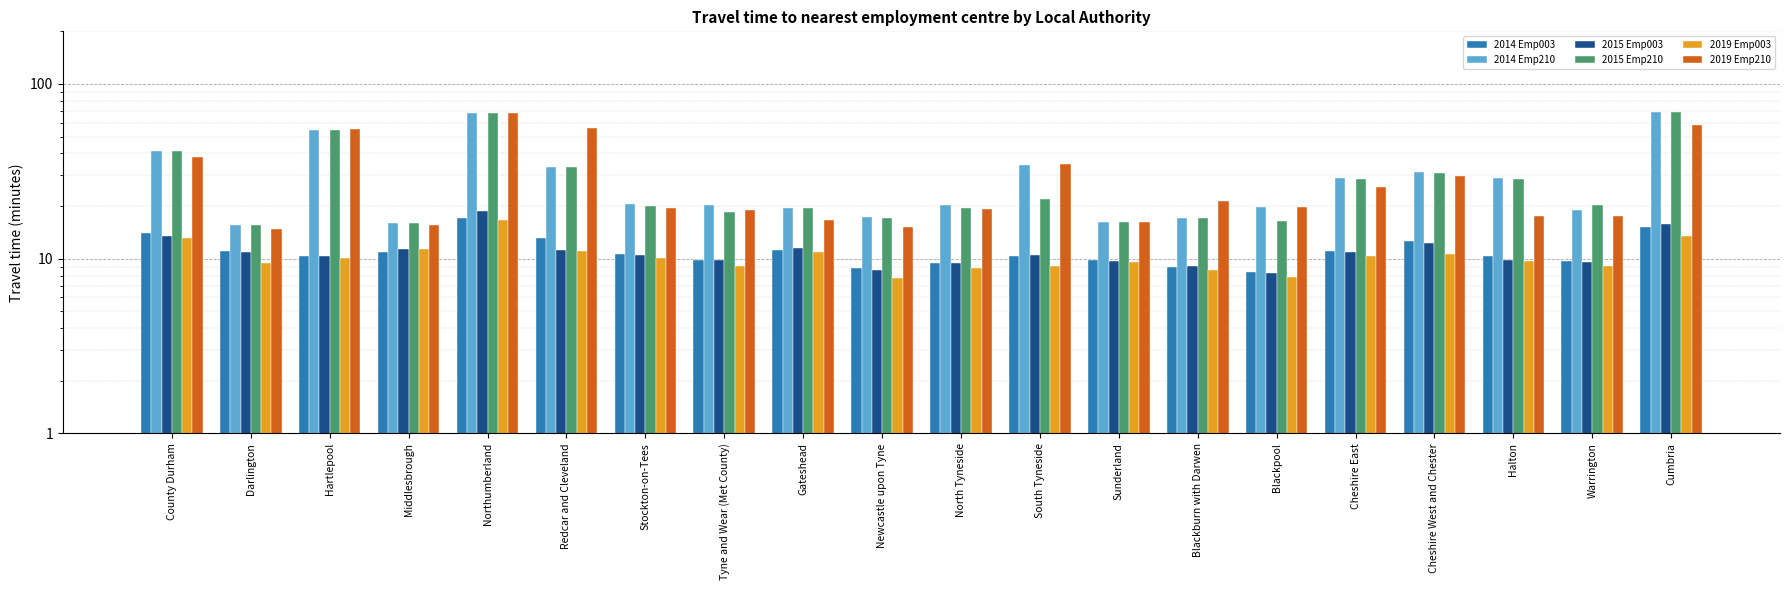

Between South Tyneside and Sunderland, which is larger?

South Tyneside